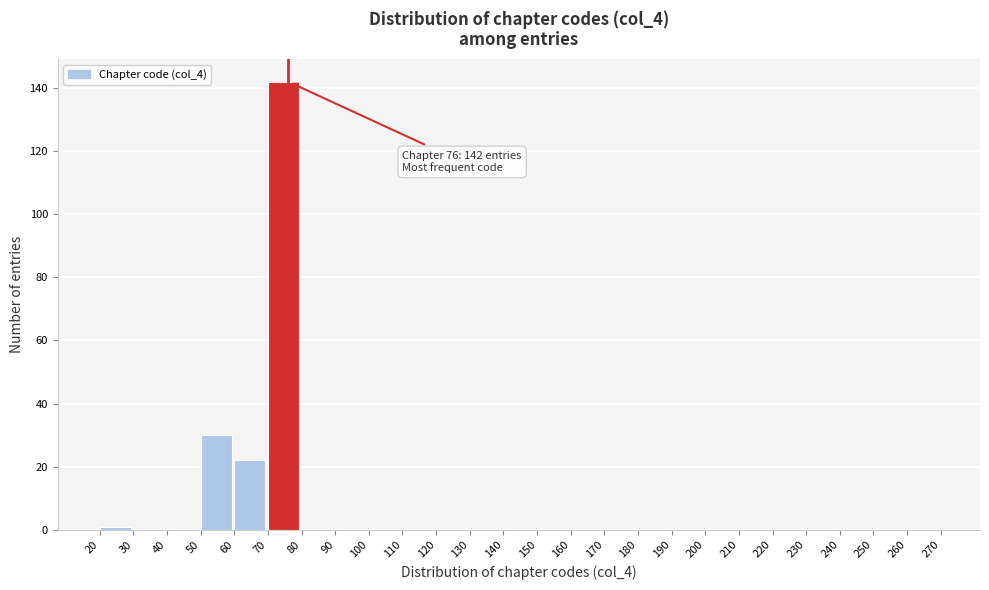

Over which range of the x-axis is the bar tallest?

70 to 80